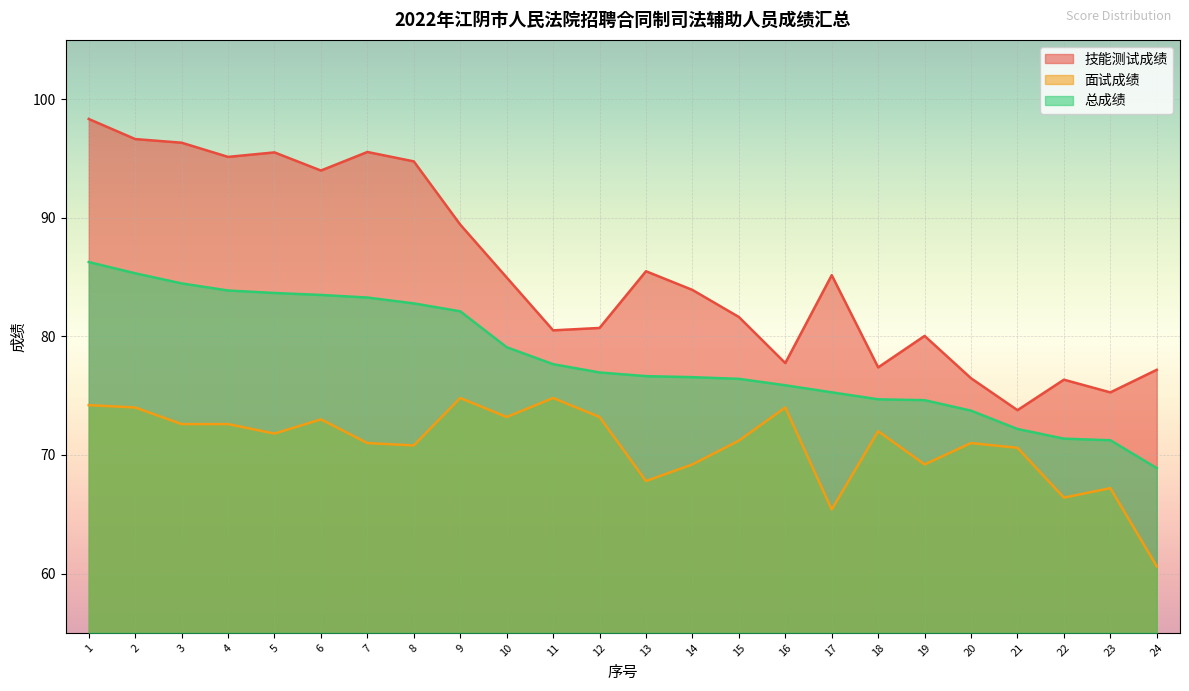

How many values in the 总成绩 series are below 76?

9